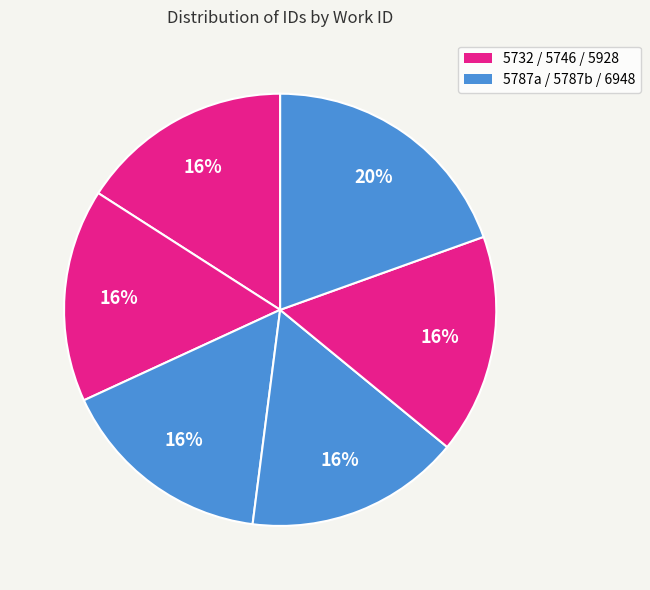

How many segments does this pie chart have?

6